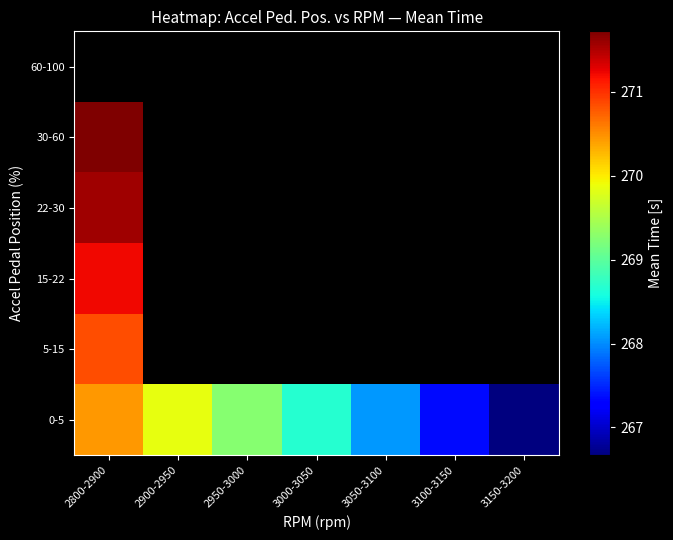

Rank the categories by 15-22 value from highest to lowest.

2800-2900, 2900-2950, 2950-3000, 3000-3050, 3050-3100, 3100-3150, 3150-3200